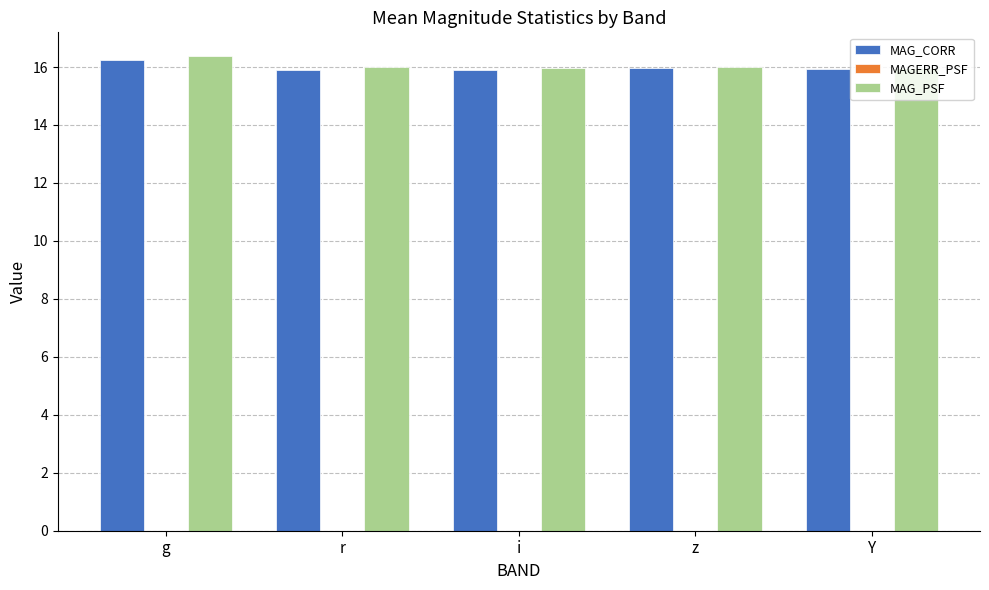

Is it true that MAG_PSF equals 26.5 at i?

False